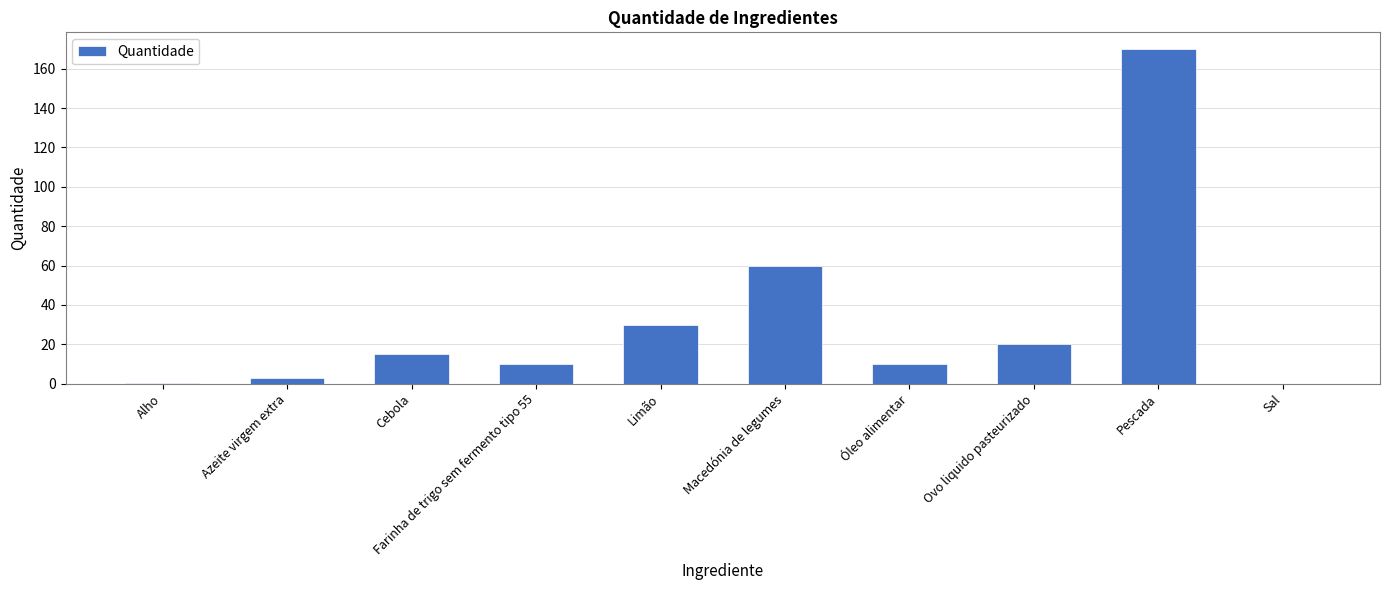

Where is the data nearest to the value 85?

Macedónia de legumes